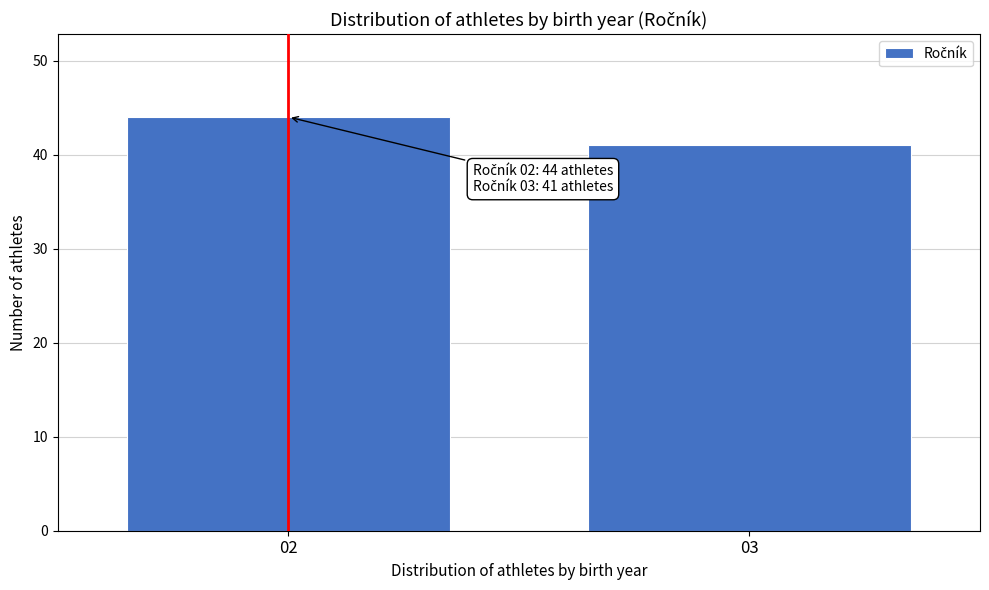

Reading right to left, list all the values displayed in this chart.

03=41	02=44